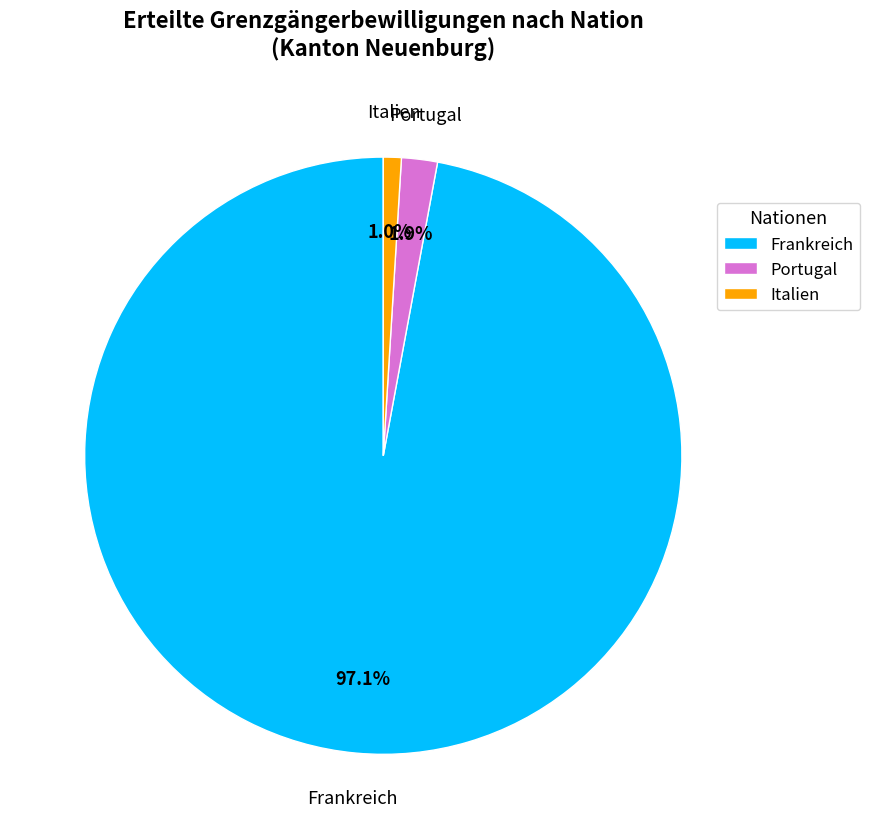

Is it true that Frankreich is 92% of the pie?

False